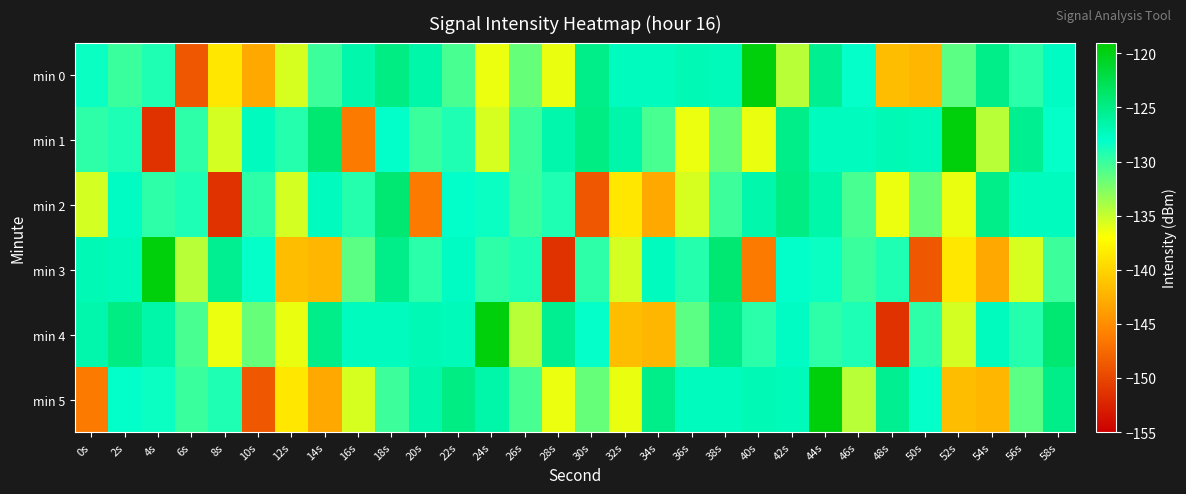

Which series has the largest range (max minus min)?

min 1